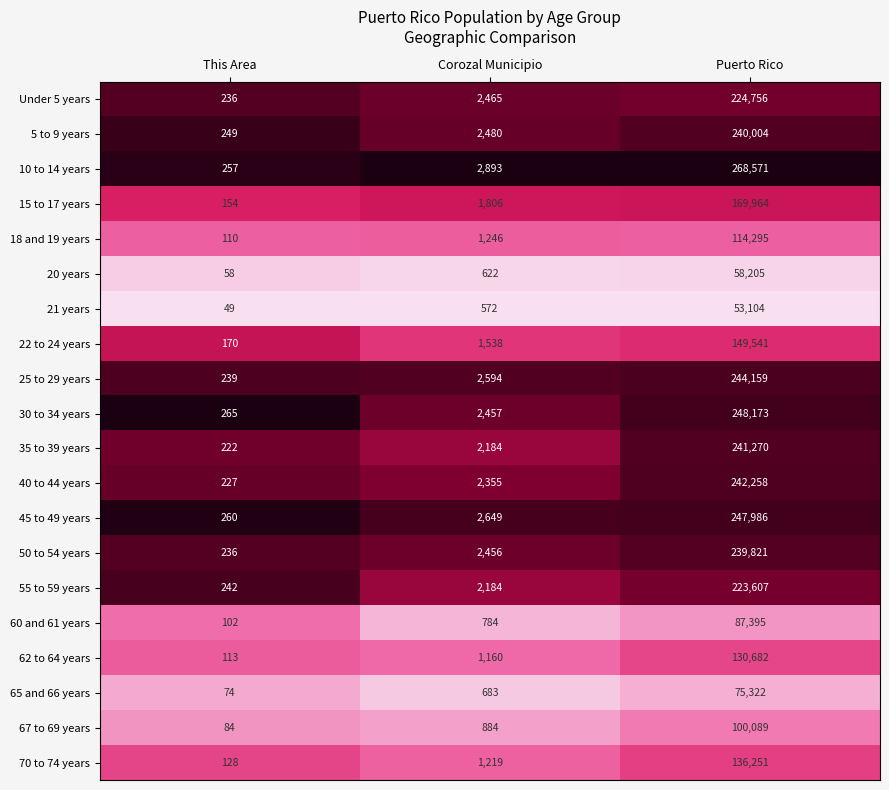

Is it true that 21 years equals 26 at This Area?

False